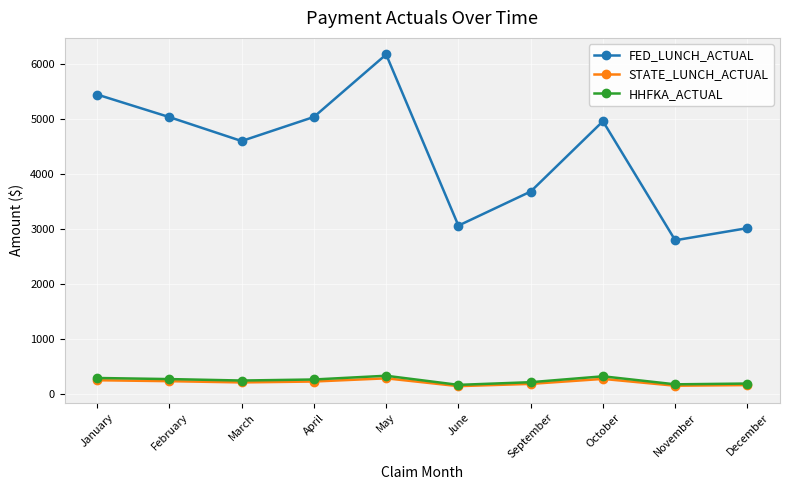

Which category has the highest value across all series?

May